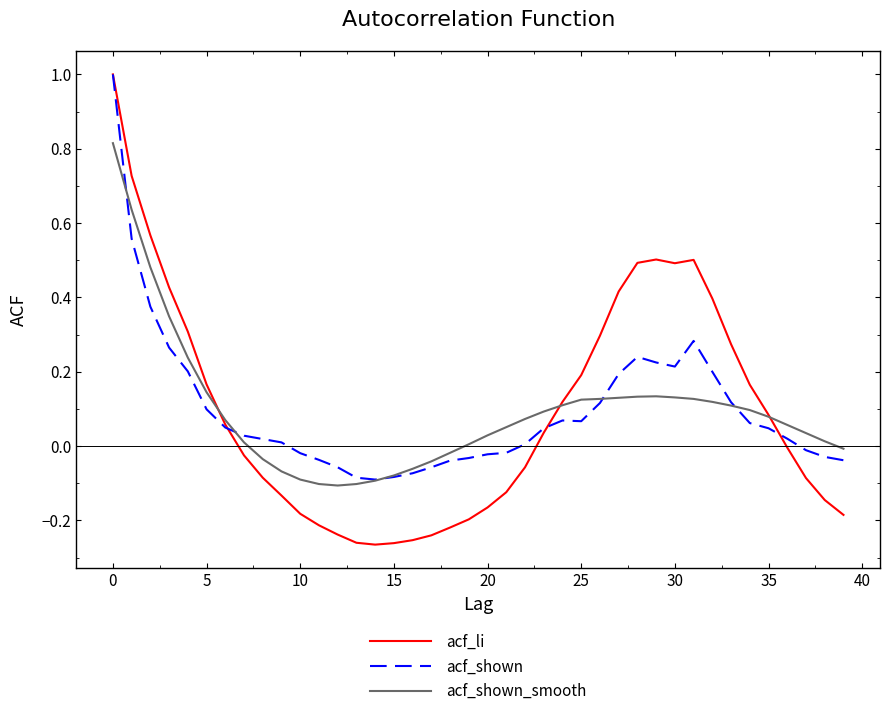

Which series has the largest range (max minus min)?

acf_li